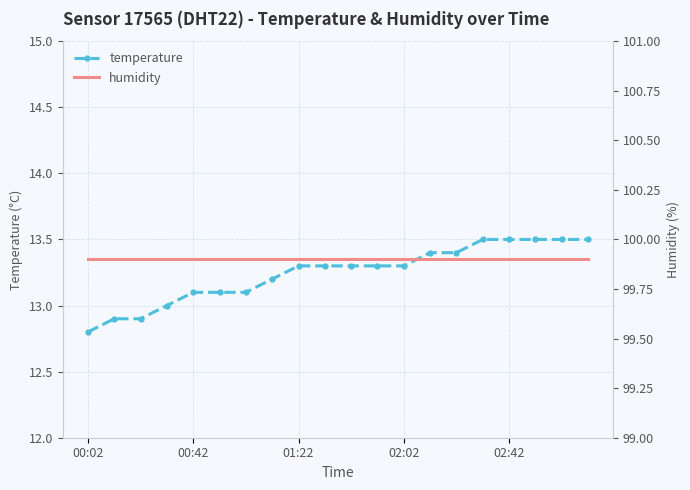

True or false: temperature and humidity intersect in this chart.

False